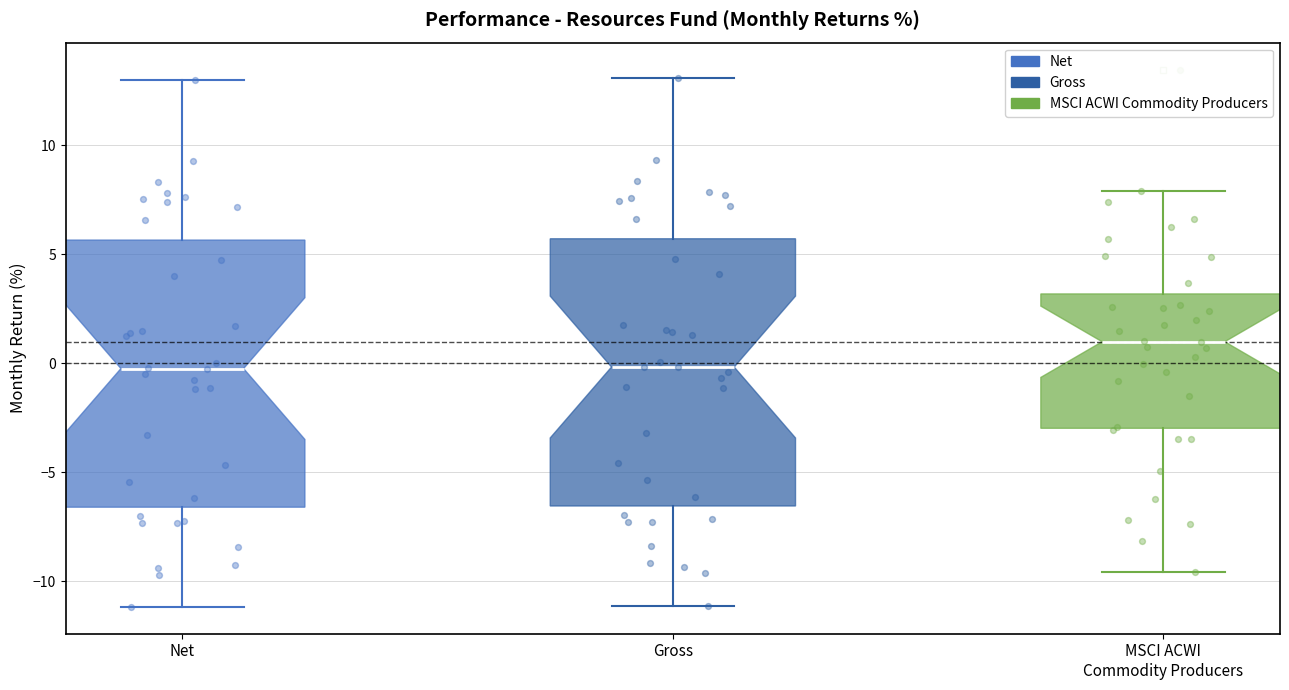

Where does the upper whisker of the box for Gross end on the y-axis? The values are not printed on the chart, so give them approximately, as read against the axis.

13.0